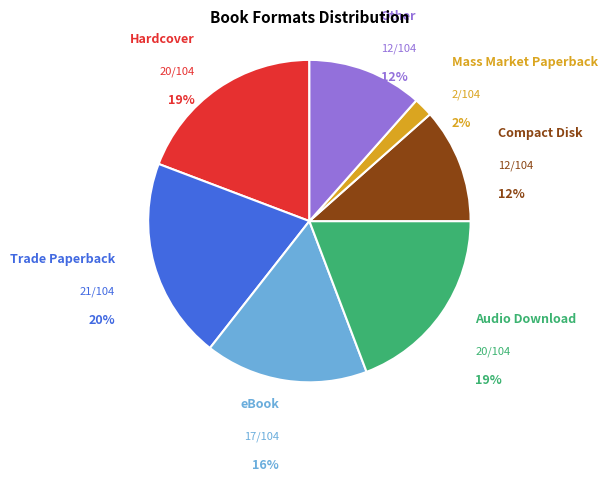

What is the total percentage of Hardcover and Other?

30.8%